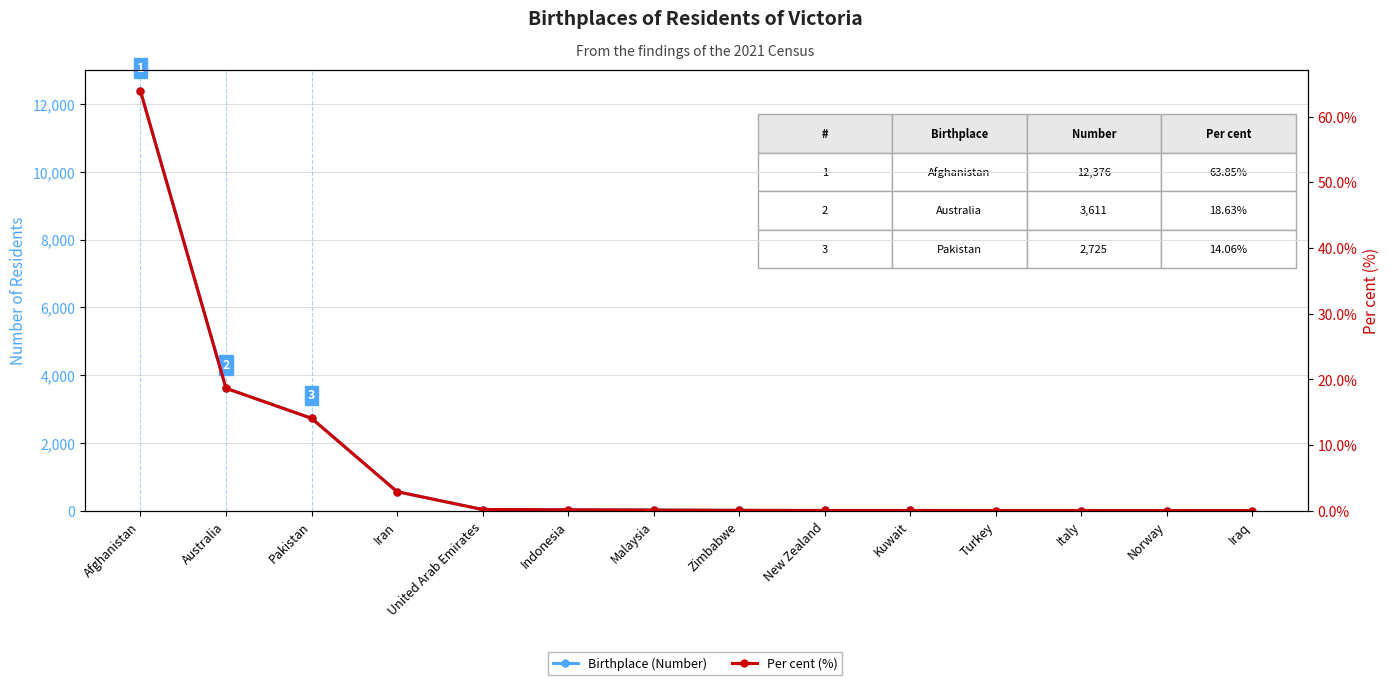

How many values in the Birthplace (Number) series exceed 18?

6